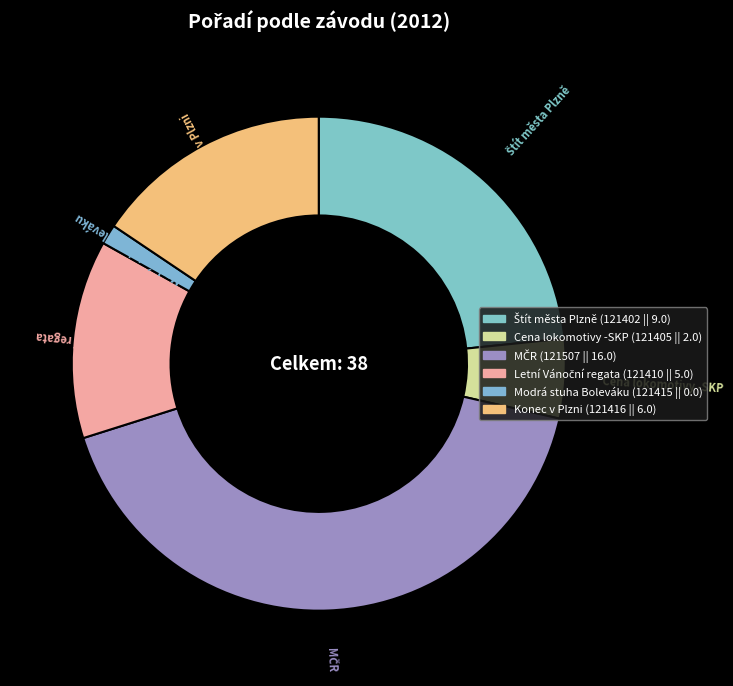

Rank the categories by value from highest to lowest.

MČR, Štít města Plzně, Konec v Plzni, Letní Vánoční regata, Cena lokomotivy -SKP, Modrá stuha Boleváku